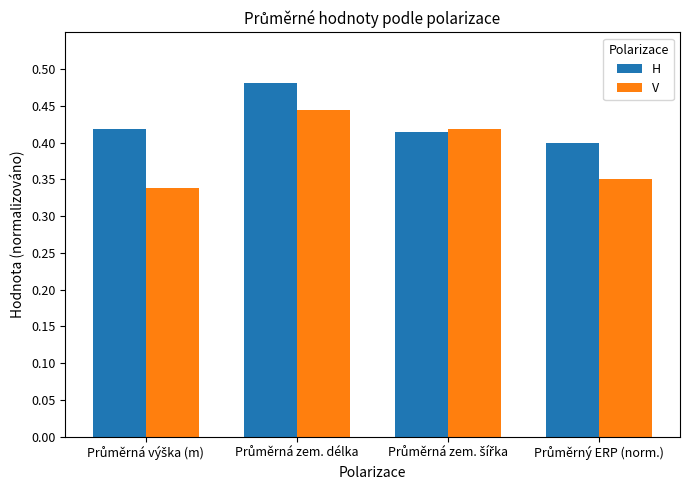

What is the sum of all H values?

1.7